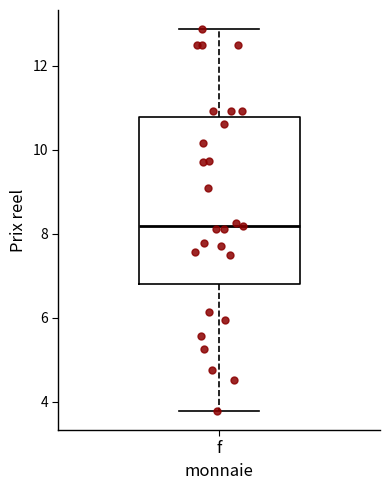

Transcribe this box plot: give where the median line is, the range the box spans, and where the two whiskers end, as read against the y-axis. The values are not printed on the chart, so give them approximately, as read against the axis.

median 8.2, box 6.8 to 10.8, whiskers 3.8 to 12.8